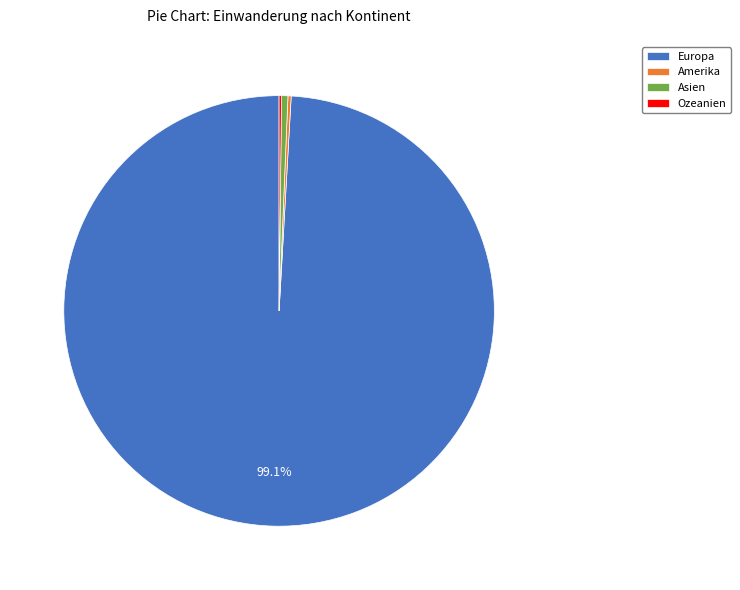

What portion of the pie excludes Europa?

0.9%